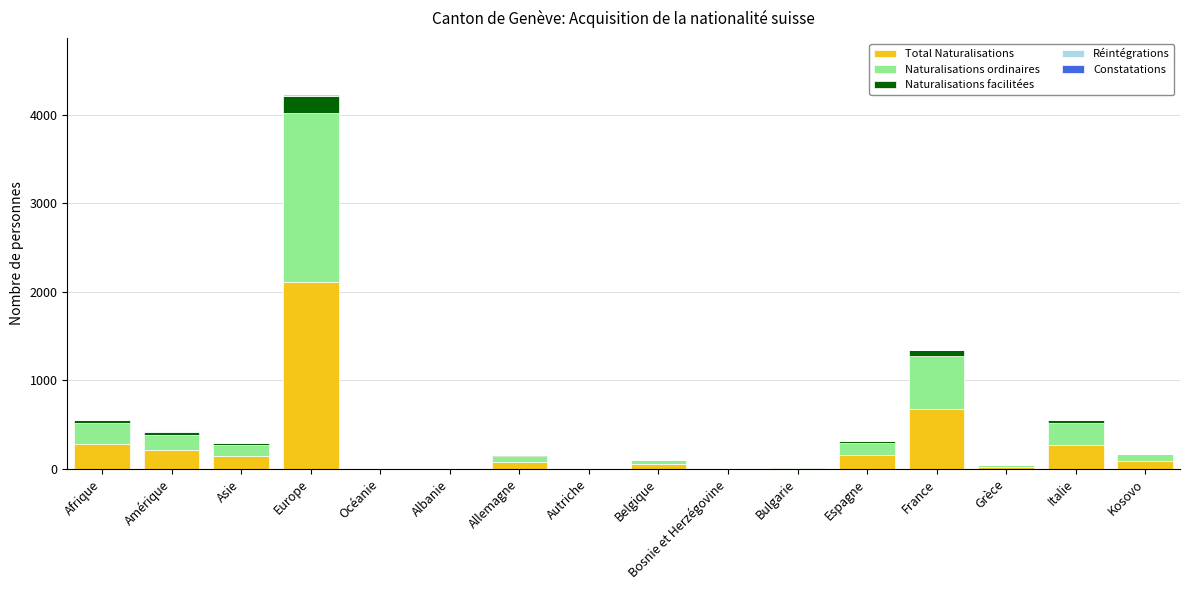

What is the sum of all Total Naturalisations values?

4132